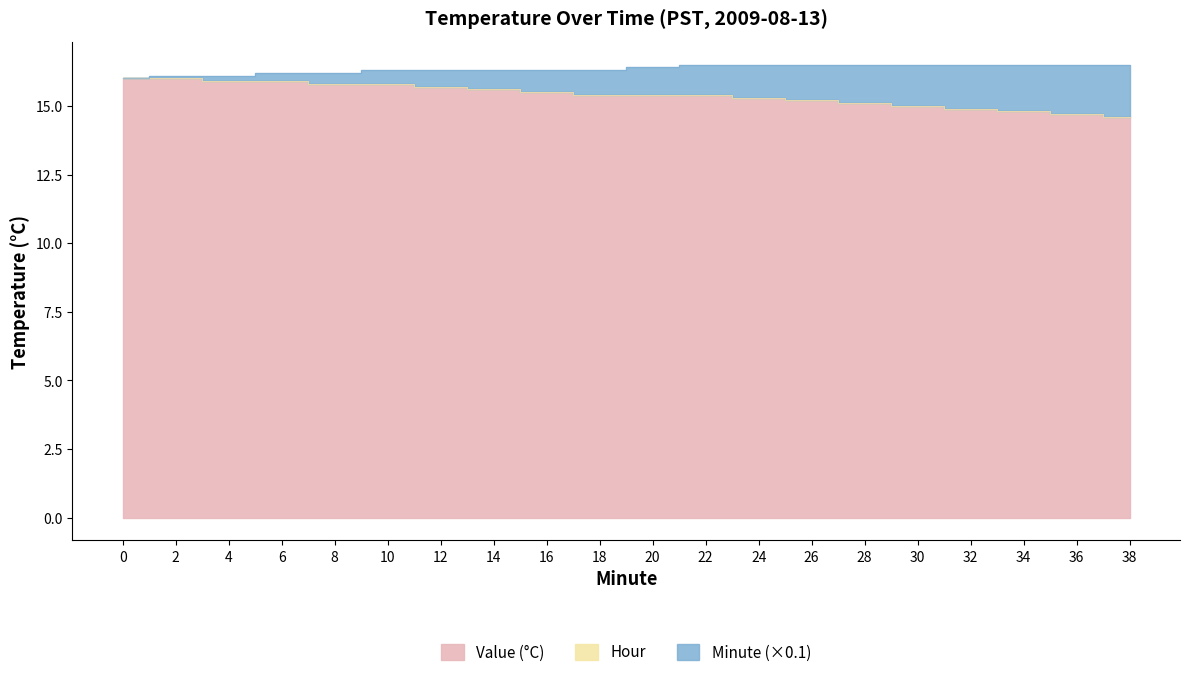

What is the value of the Value (°C) point at the 4th from the left?

15.9